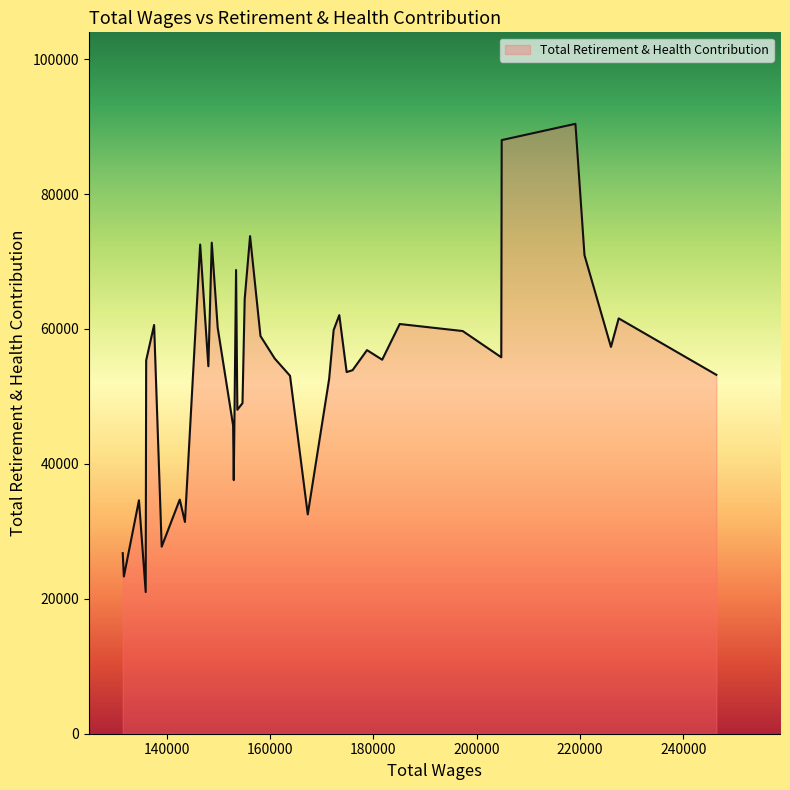

What is the minimum value shown in the chart?

21001